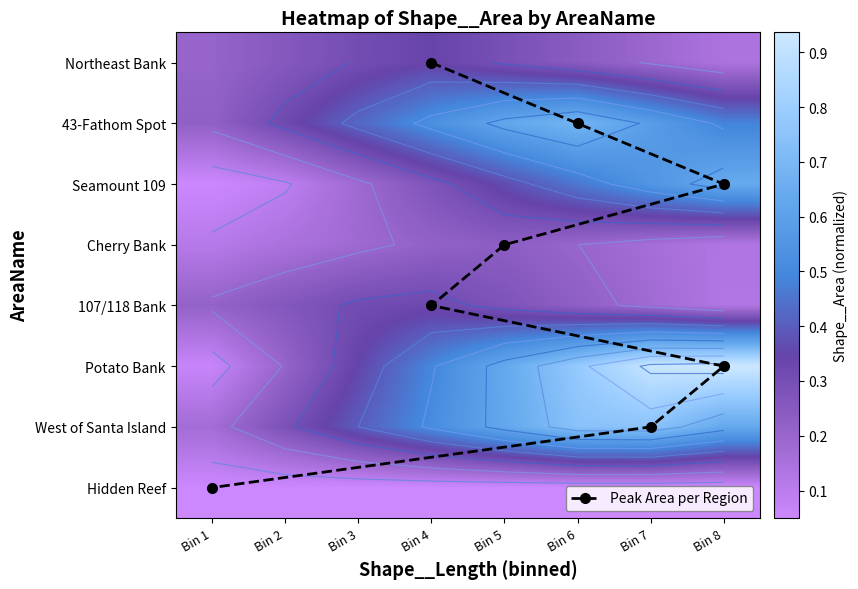

Which series has the largest range (max minus min)?

Peak Area per Region